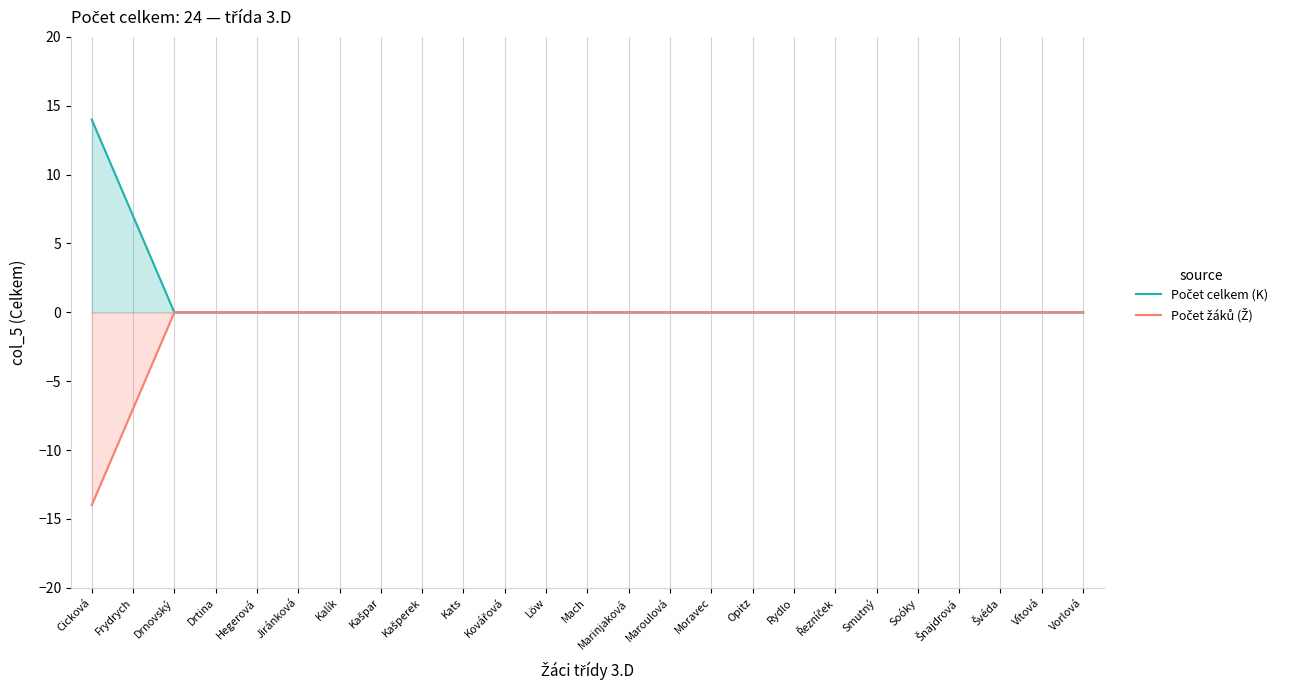

True or false: Počet žáků (Ž) and Počet celkem (K) cross at least once.

False